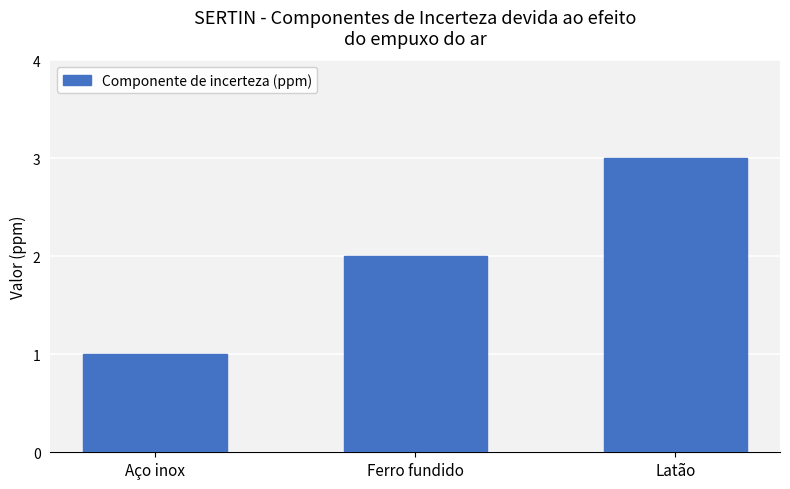

Which category has the lowest value across all series?

Aço inox